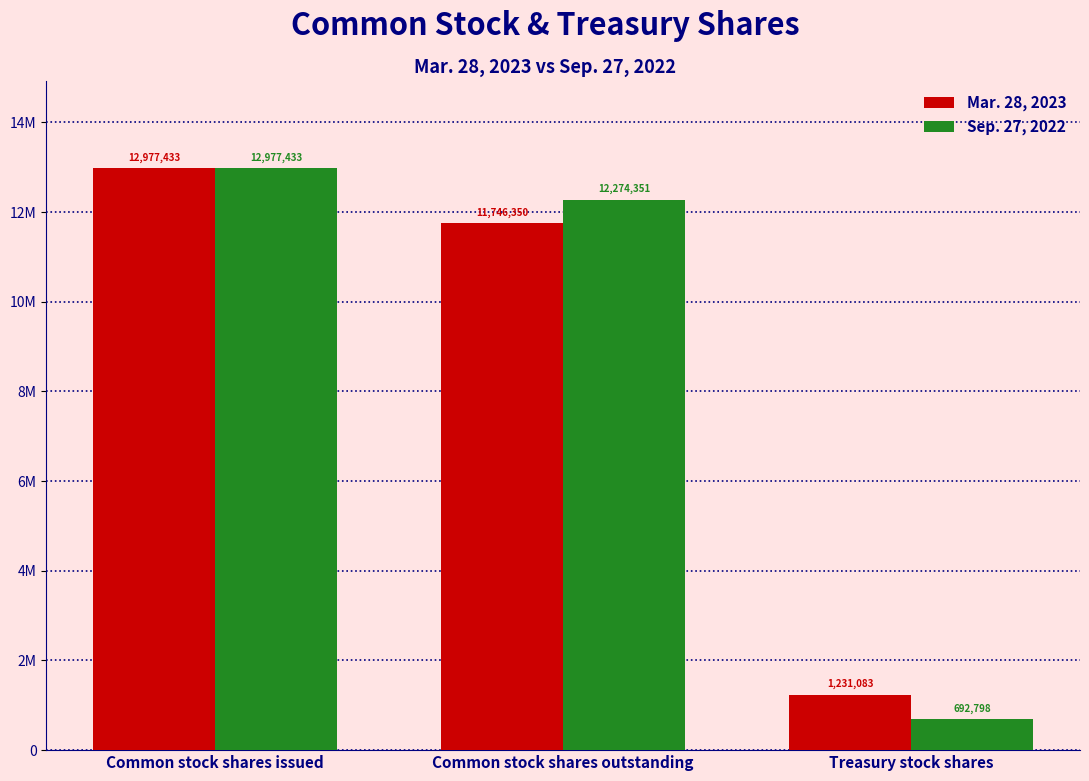

Does the chart contain stacked bars?

No